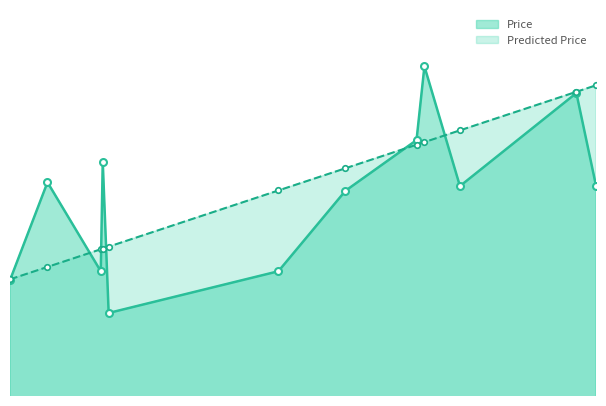

Which series has the widest spread of values?

Price